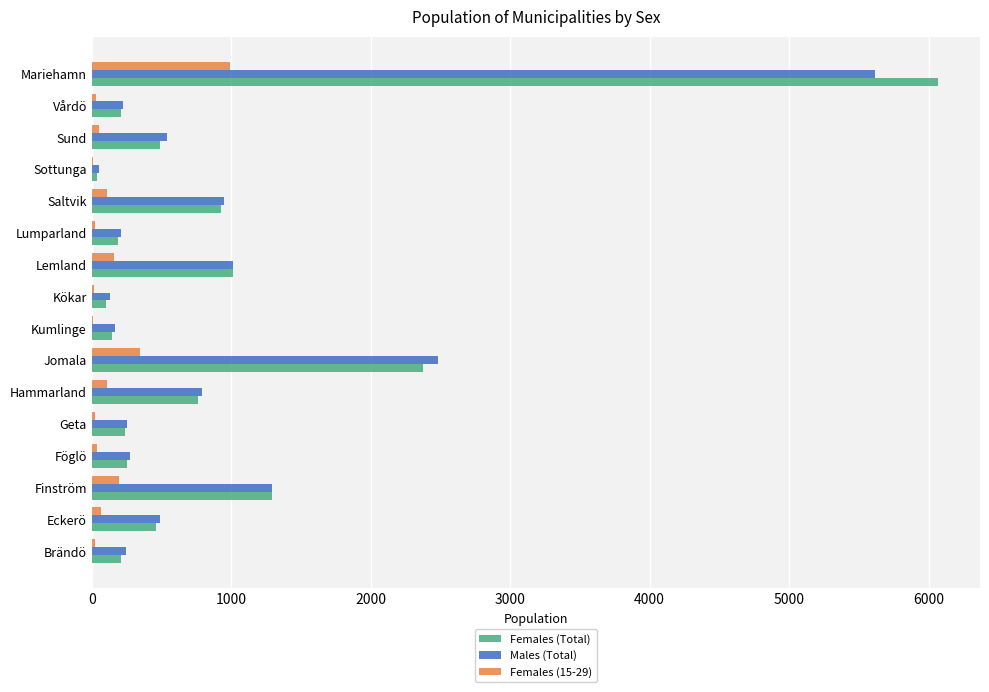

Which category has the highest value across all series?

Mariehamn